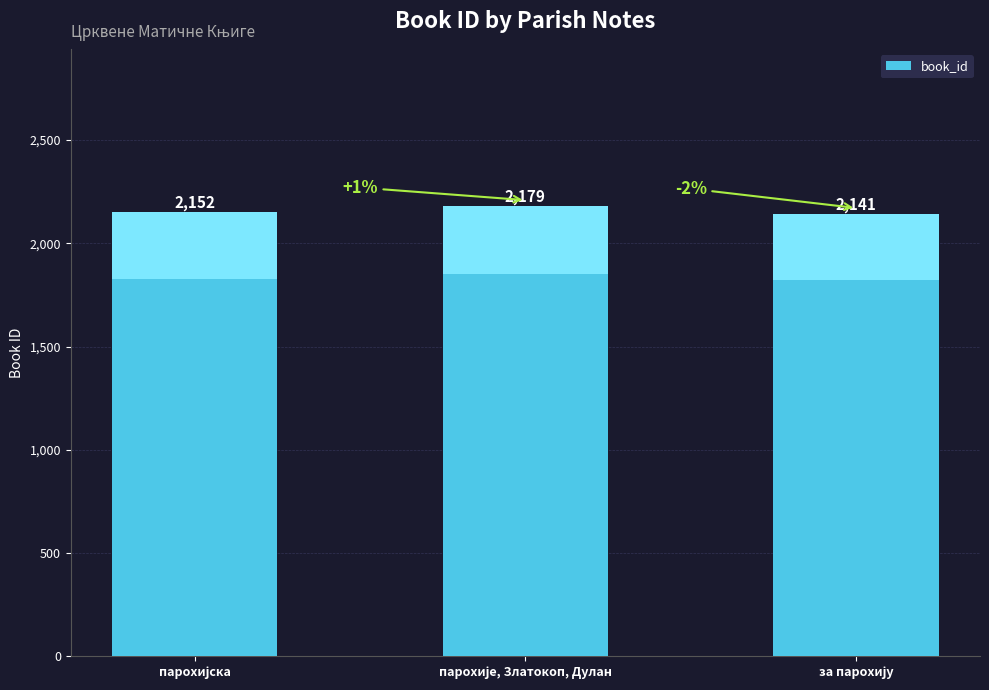

What is the value of the 3rd bar from the left?

2141